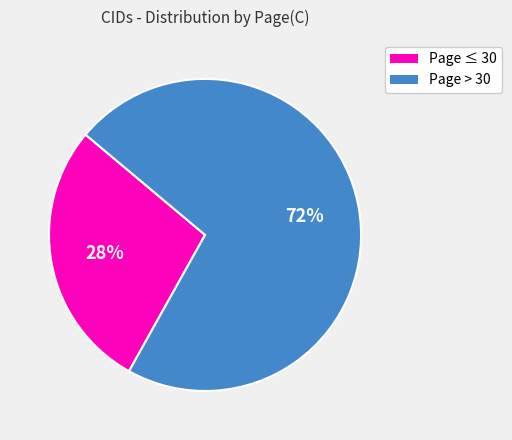

To the nearest percent, what is the average slice percentage?

50%